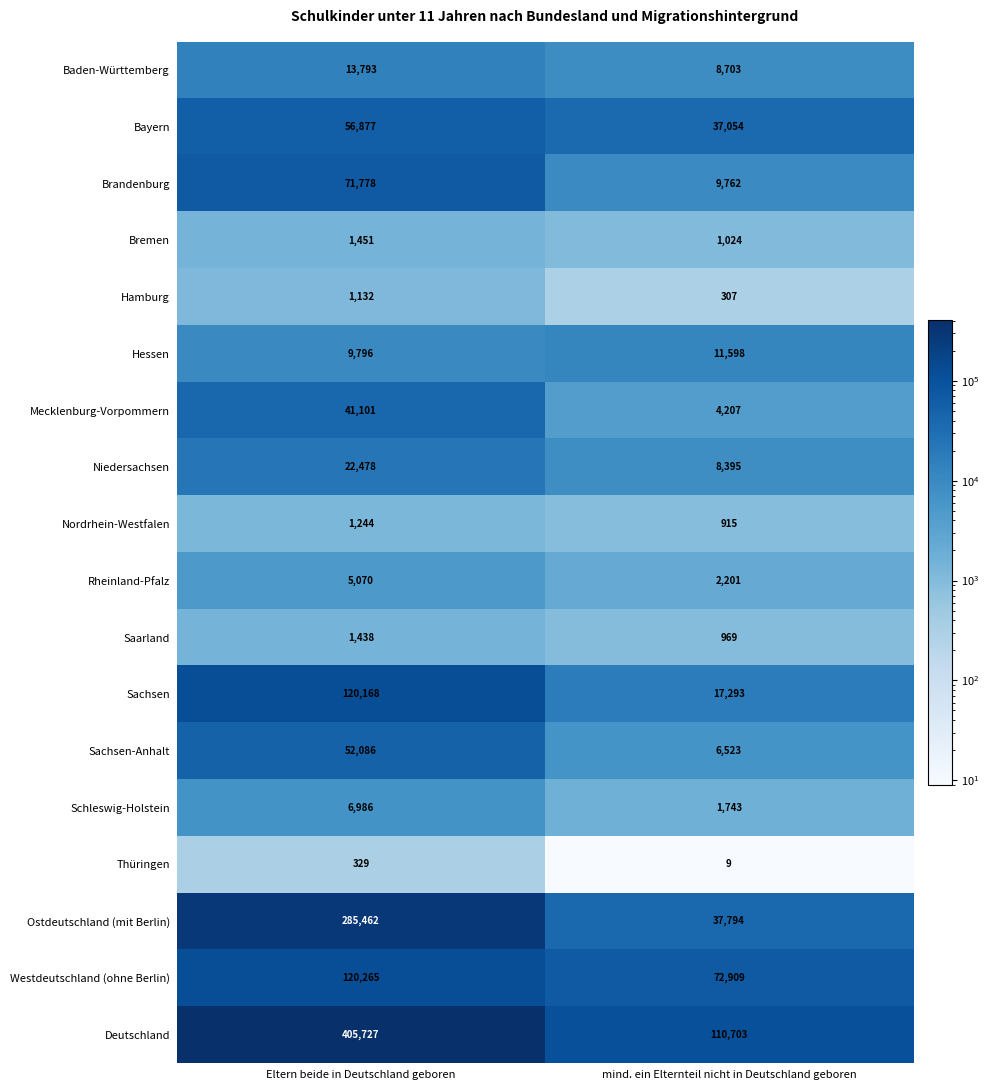

What is the sum of the Baden-Württemberg values at Eltern beide in Deutschland geboren and mind. ein Elternteil nicht in Deutschland geboren?

22496